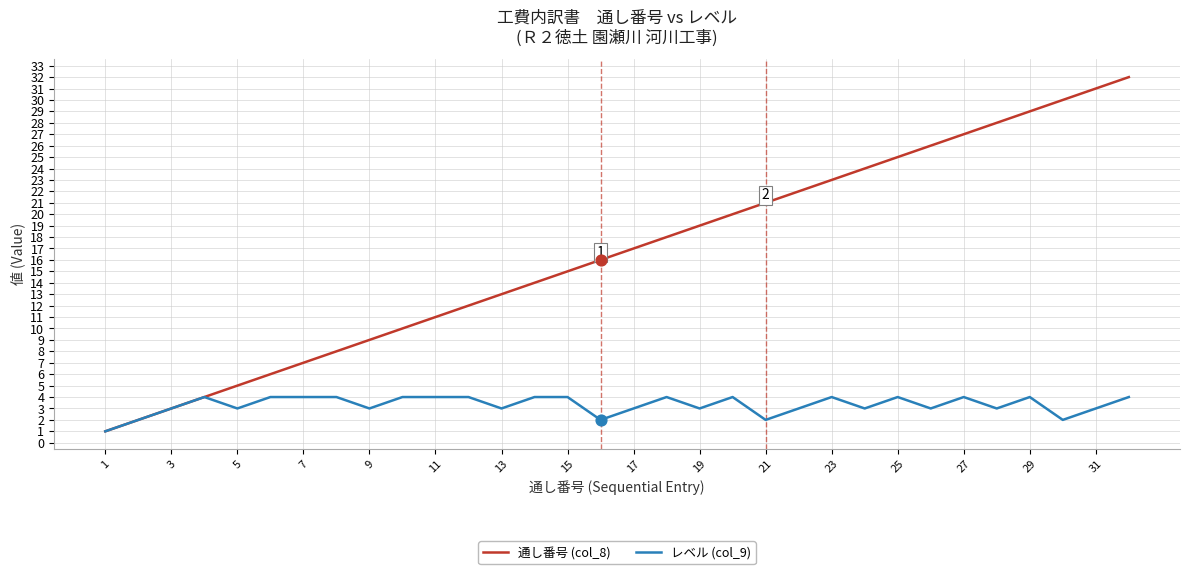

What are all the series names shown in the legend?

通し番号 (col_8), レベル (col_9)